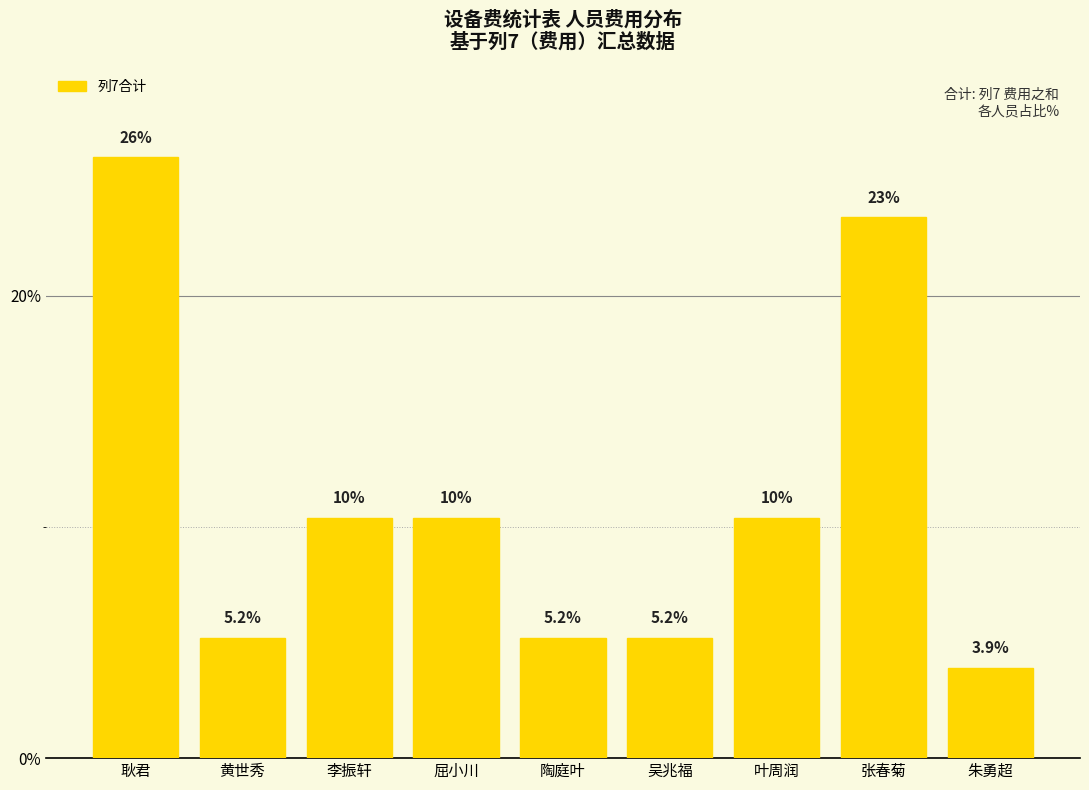

Reading left to right, list all the values displayed in this chart.

耿君=26.0	黄世秀=5.2	李振轩=10.4	屈小川=10.4	陶庭叶=5.2	吴兆福=5.2	叶周润=10.4	张春菊=23.4	朱勇超=3.9